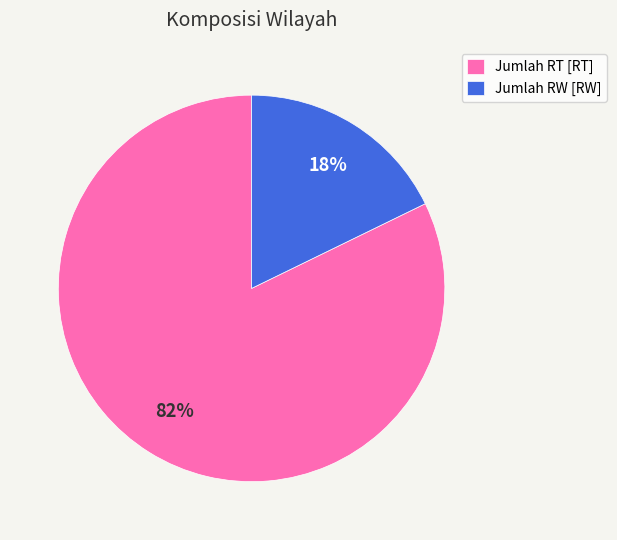

What percentage is the Jumlah RT [RT] slice, to the nearest percent?

82%